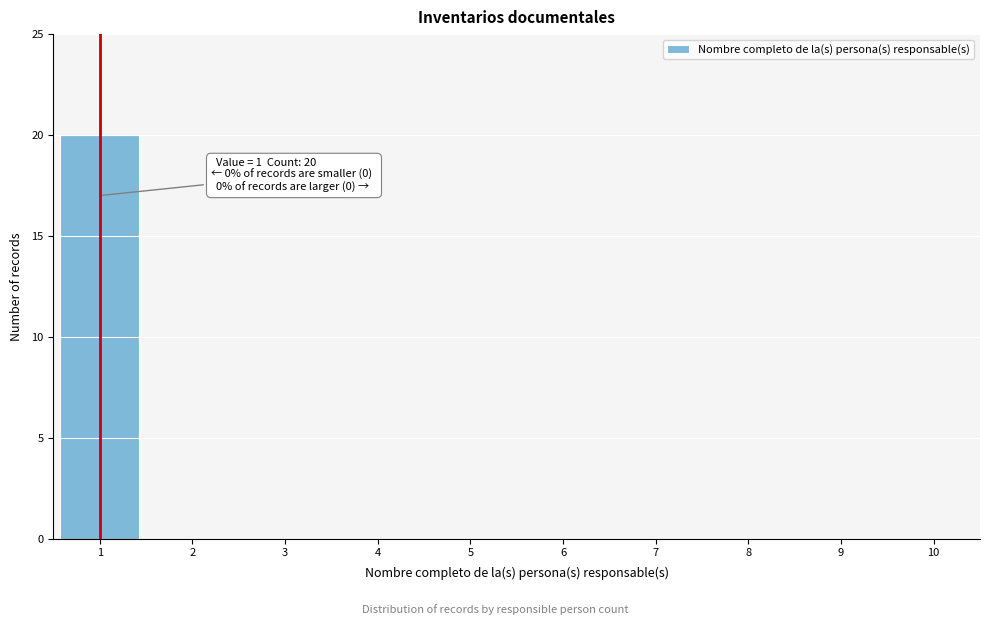

Reading right to left, what are all the values shown in this chart?

10=0	9=0	8=0	7=0	6=0	5=0	4=0	3=0	2=0	1=20